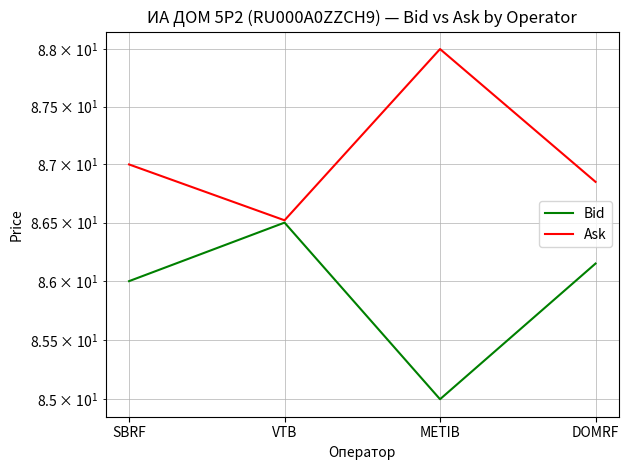

Which category has the highest value across all series?

METIB